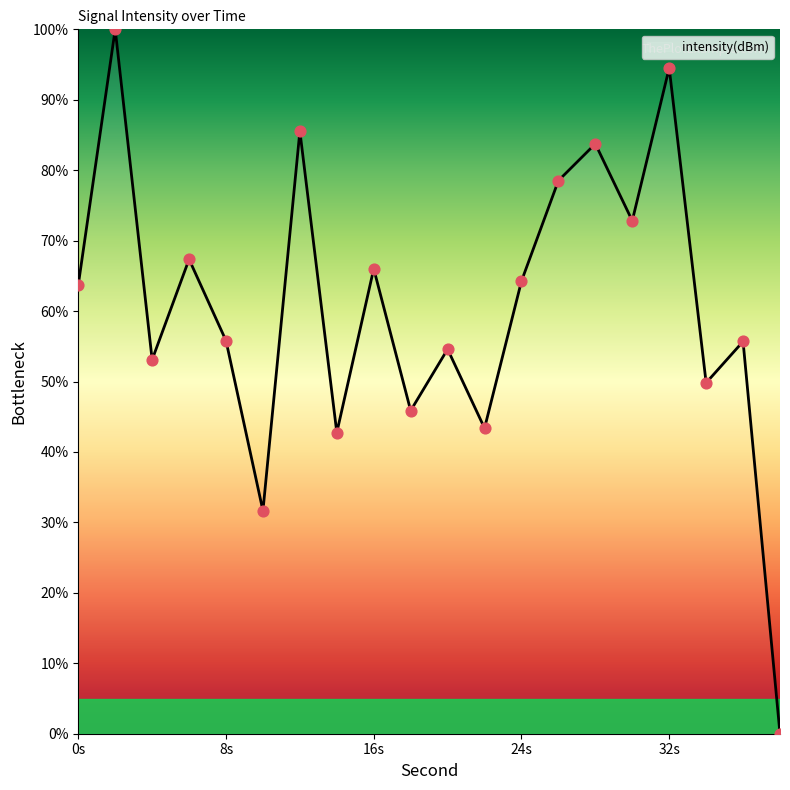

What is the greatest value displayed?

100.0